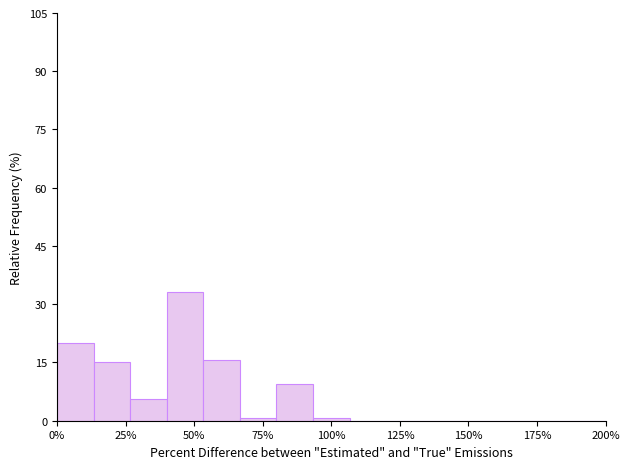

Around what value on the x-axis is the tallest bar? Give the approximate position of its centre, as read against the axis.

45